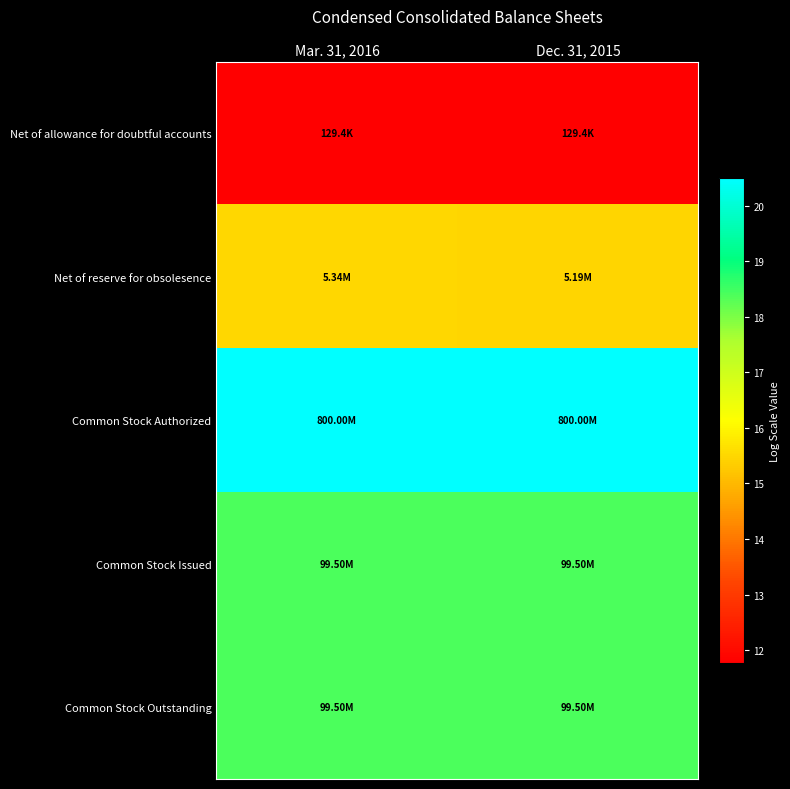

What is the minimum value shown in the chart?

11.8